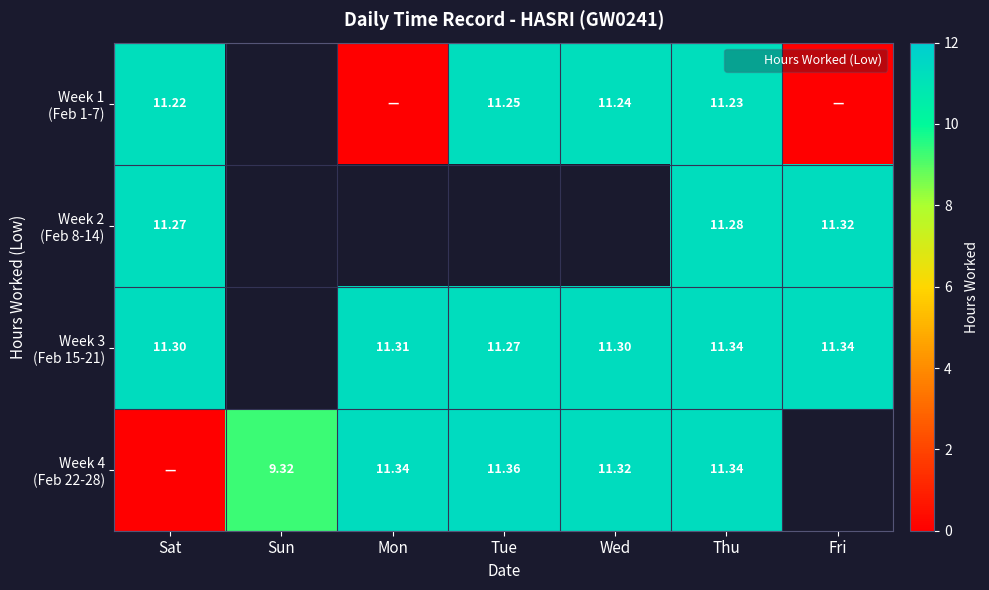

Which series changed the most between Sat and Fri?

Week 1 (Feb 1-7)